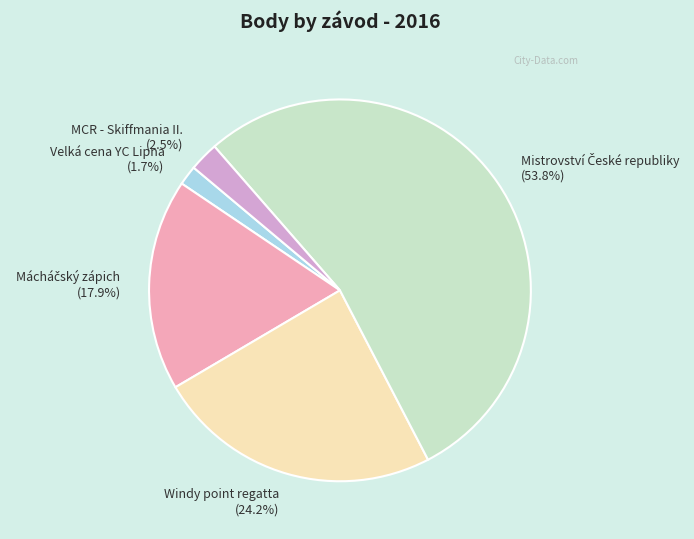

Does any single category account for the majority?

Yes